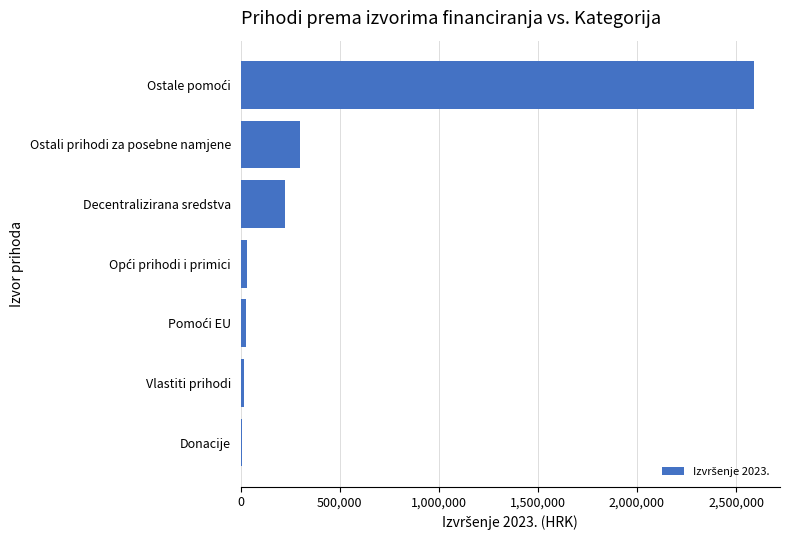

Between Vlastiti prihodi and Decentralizirana sredstva, which is larger?

Decentralizirana sredstva